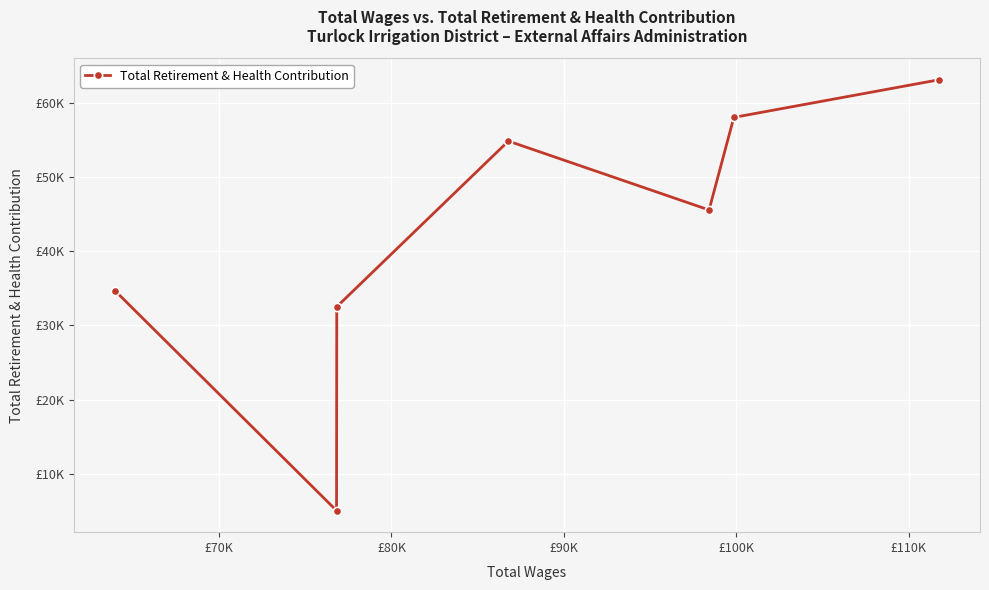

Is this an area chart (filled region under the line)?

No